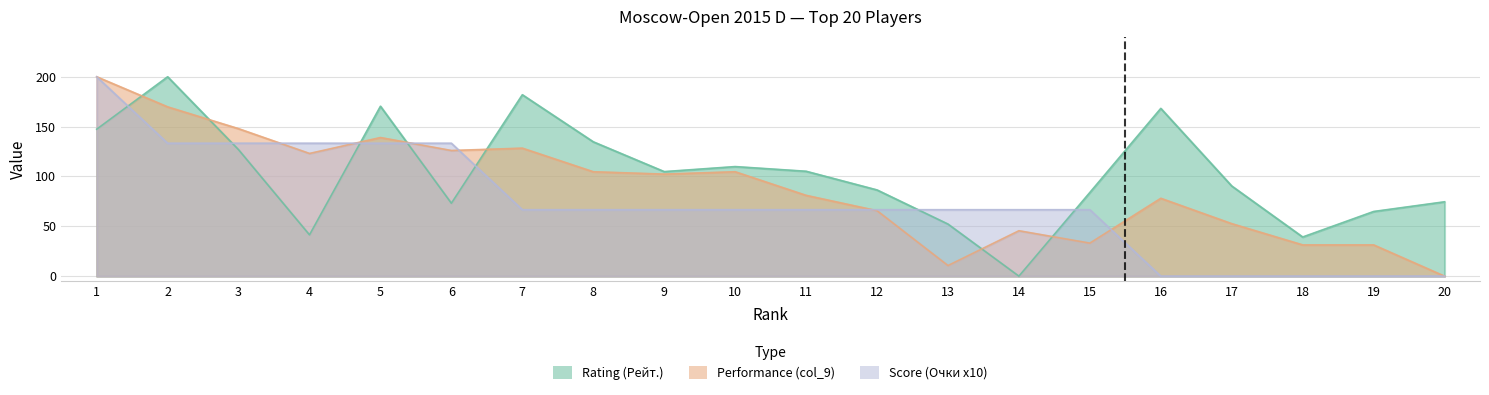

Where do Score (Очки x10) and Rating (Рейт.) first cross each other?

1 and 2